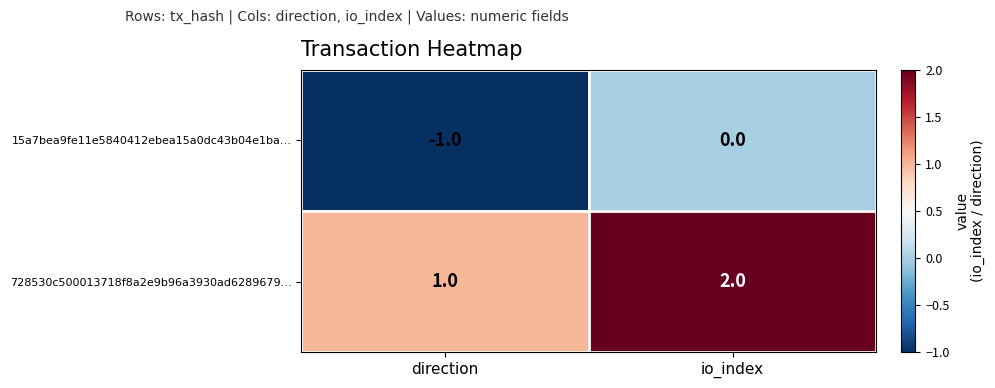

Is the value of 728530c500013718f8a2e9b96a3930ad6289679… at io_index greater than the value of 15a7bea9fe11e5840412ebea15a0dc43b04e1ba… at io_index?

Yes